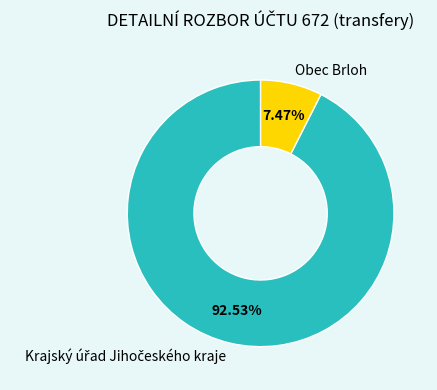

Does any single category account for the majority?

Yes